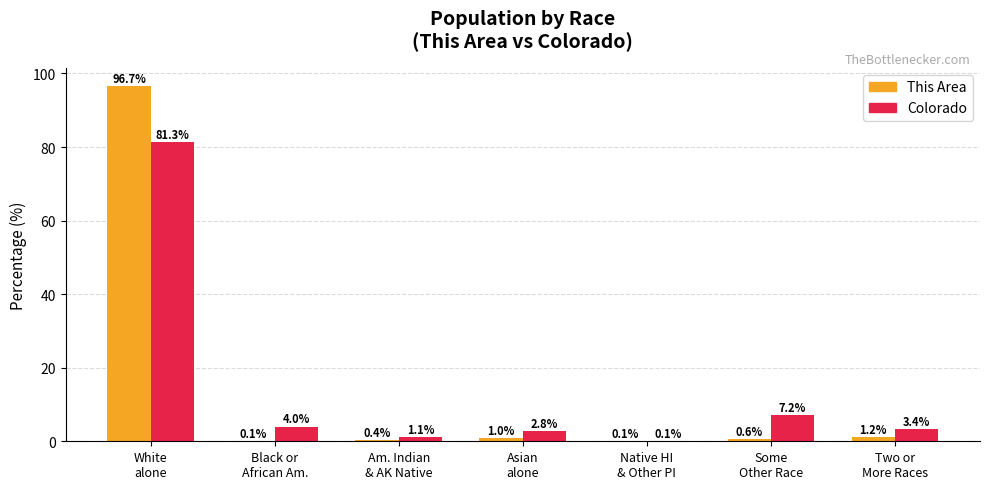

What is the total value across all series at Am. Indian
& AK Native?

1.5